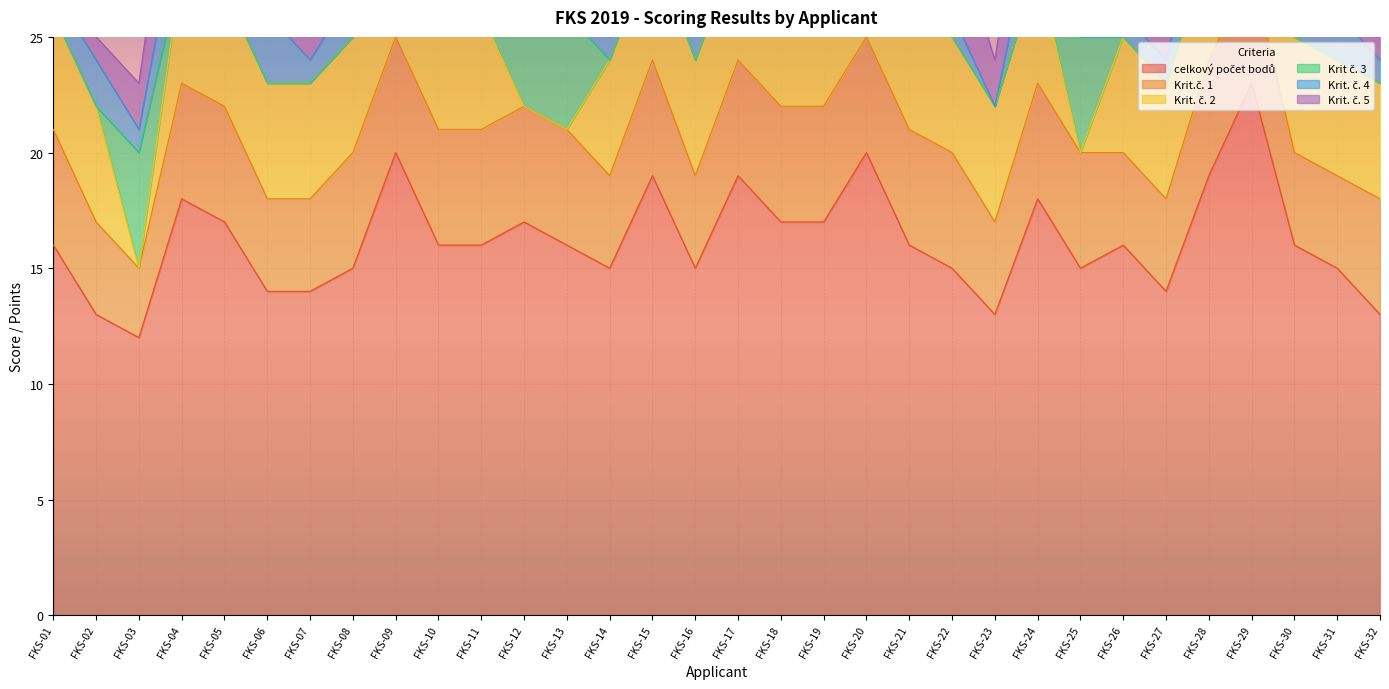

At how many categories does at least one series exceed 6?

32